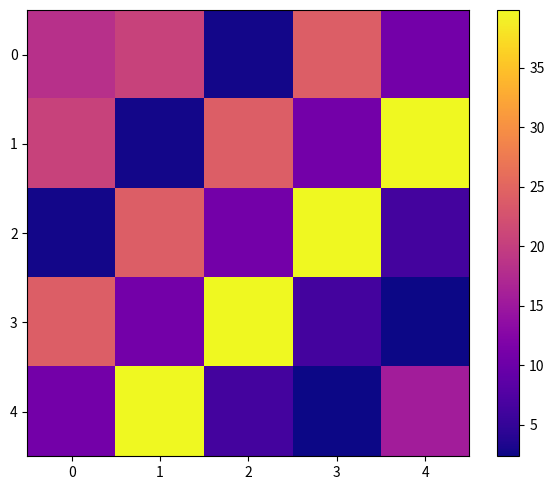

List the series in order of their peak value, highest first.

1, 2, 3, 4, 0